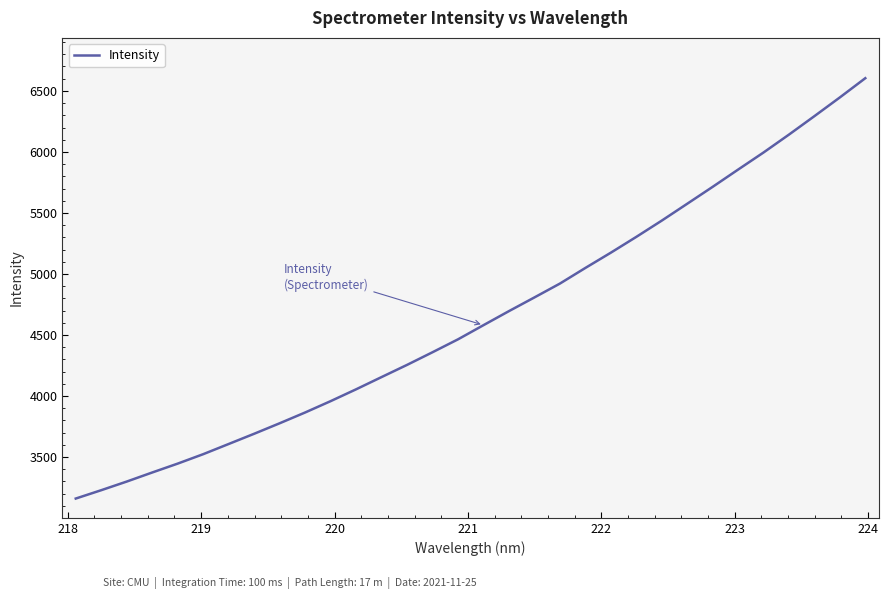

What is the maximum value shown in the chart?

6604.1